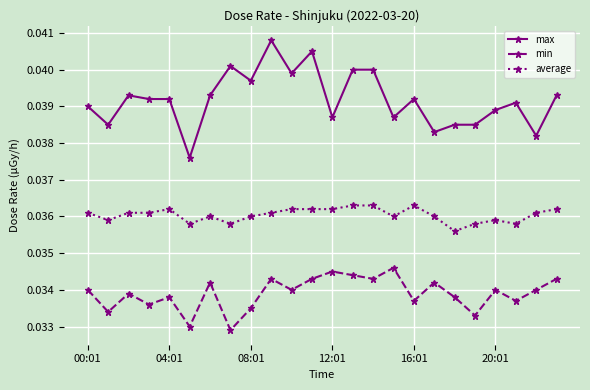

Which series has the largest total across all categories?

max